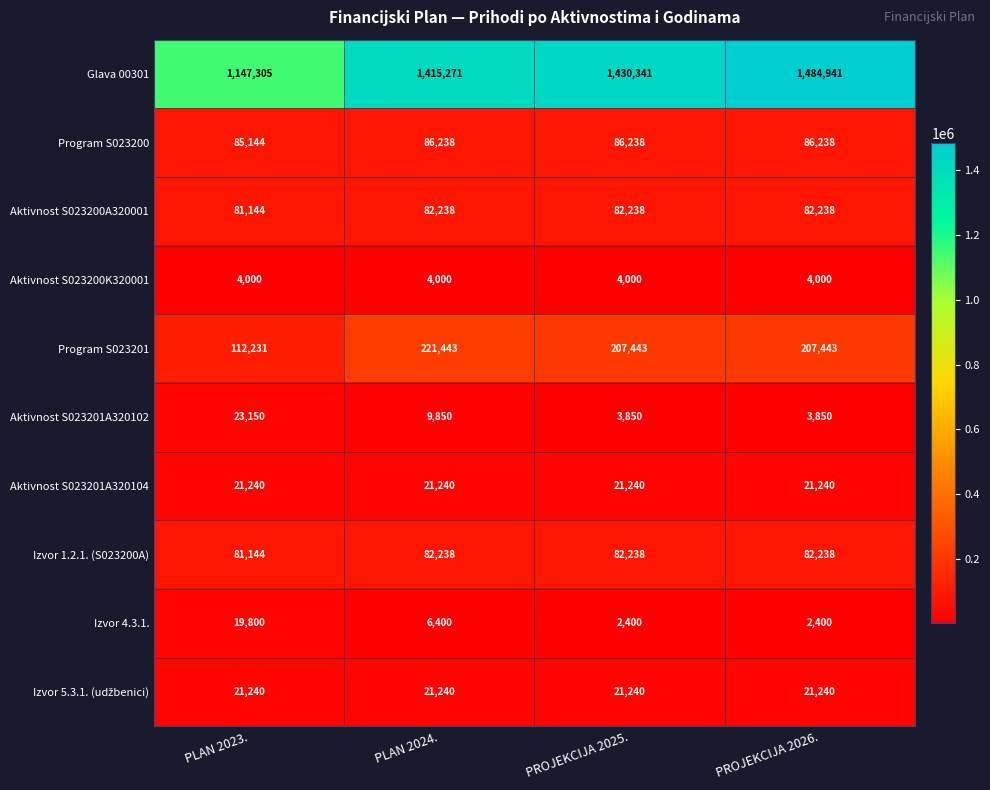

How many categories are shown in the chart?

4